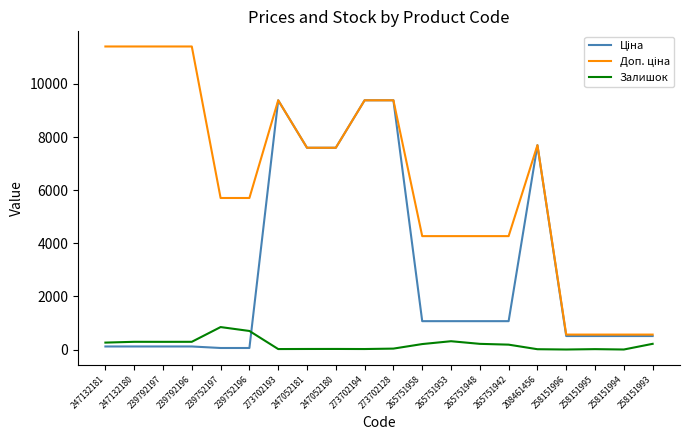

What is the maximum value shown in the chart?

11410.0